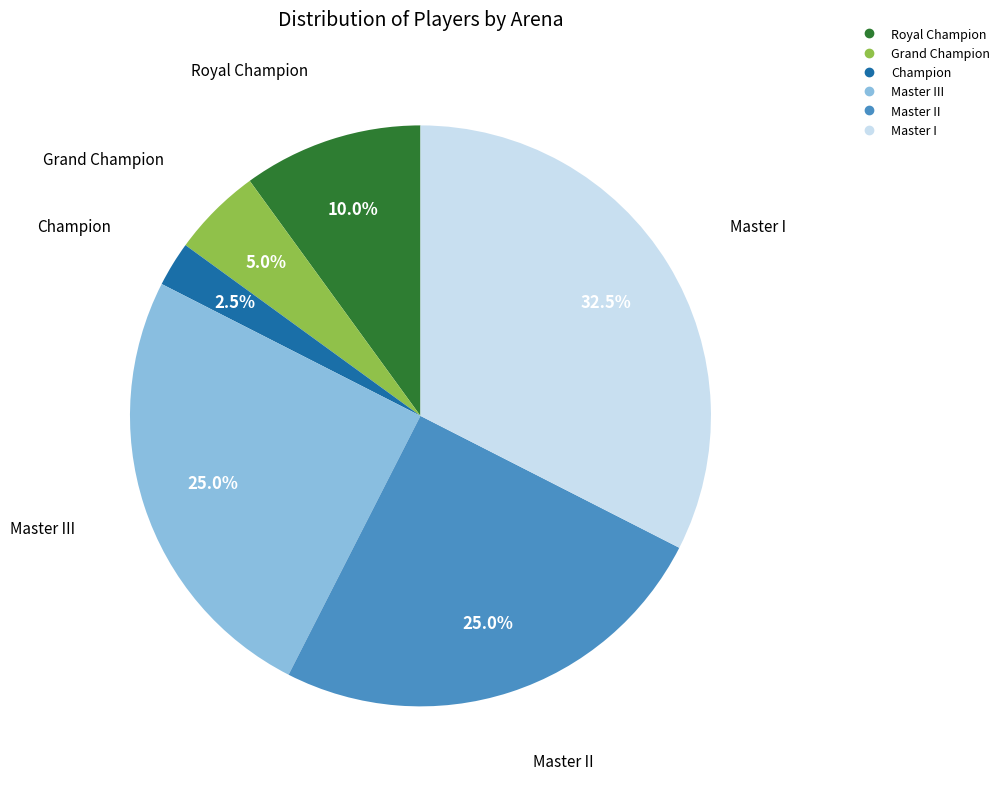

Count the number of slices in the pie.

6